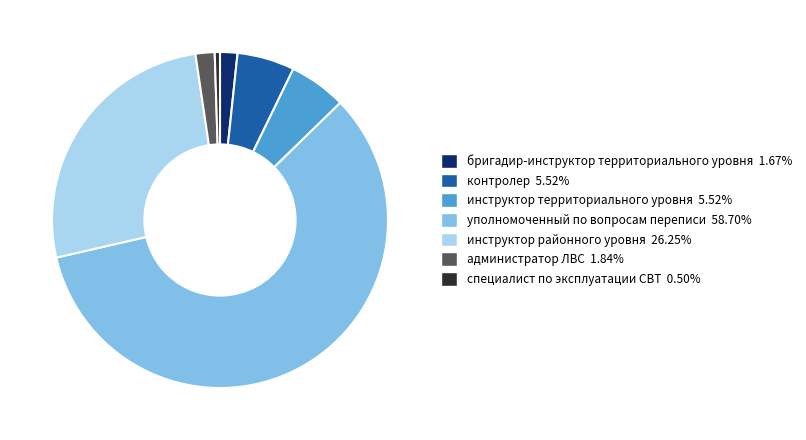

How many slices are in this pie chart?

7